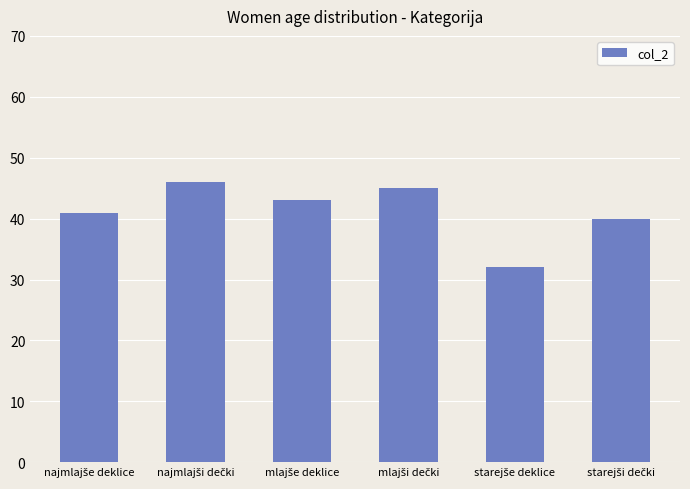

What is the value of the 2nd bar from the left?

46